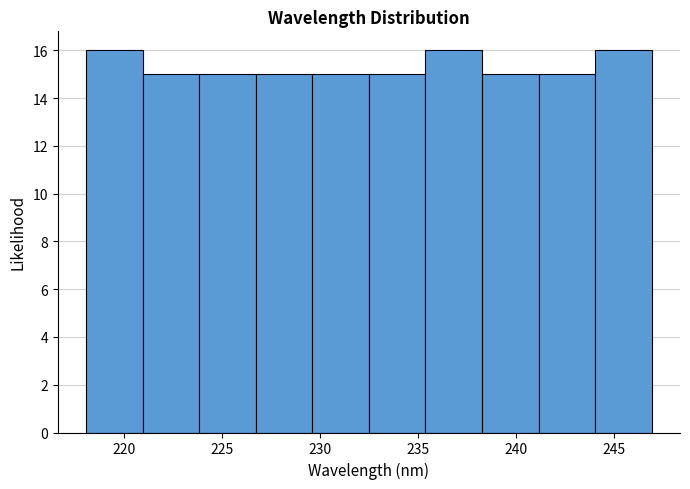

What is the height of the bar covering 229.5 to 232.5 on the x-axis? Neither the bar edges nor the heights are printed on the chart, so give them approximately, as read against the axes.

15